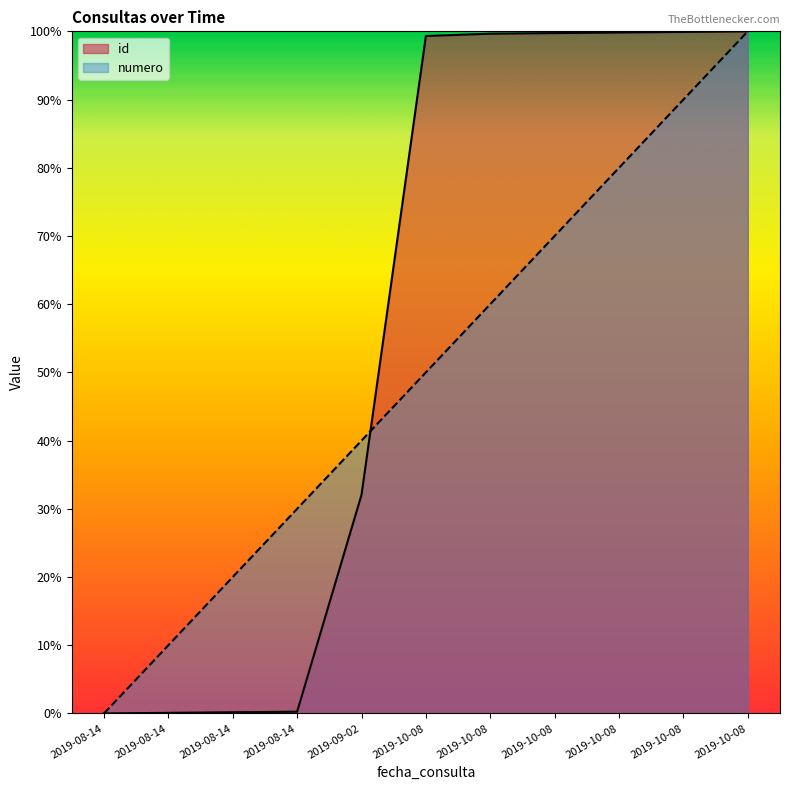

Which category has the lowest value in the numero series?

2019-08-14